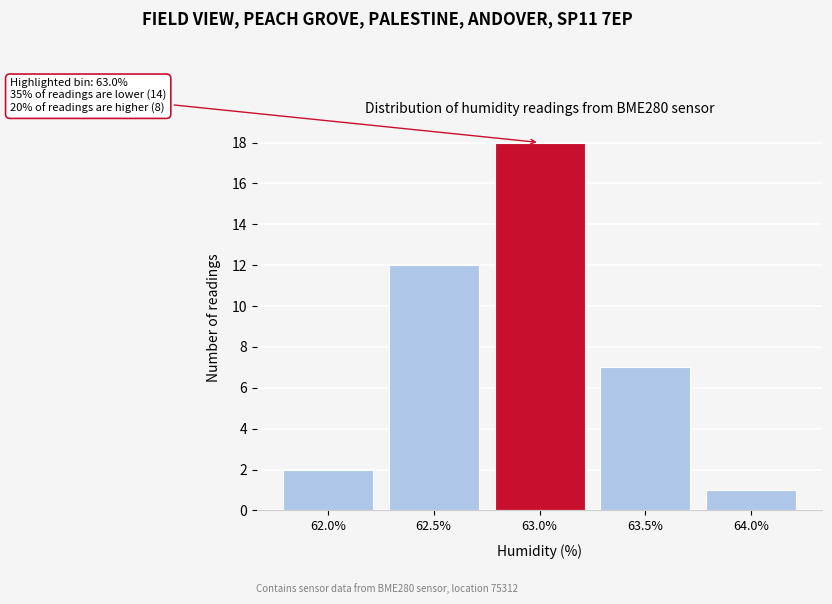

Reading left to right, what are all the values shown in this chart?

62.0%=2	62.5%=12	63.0%=18	63.5%=7	64.0%=1